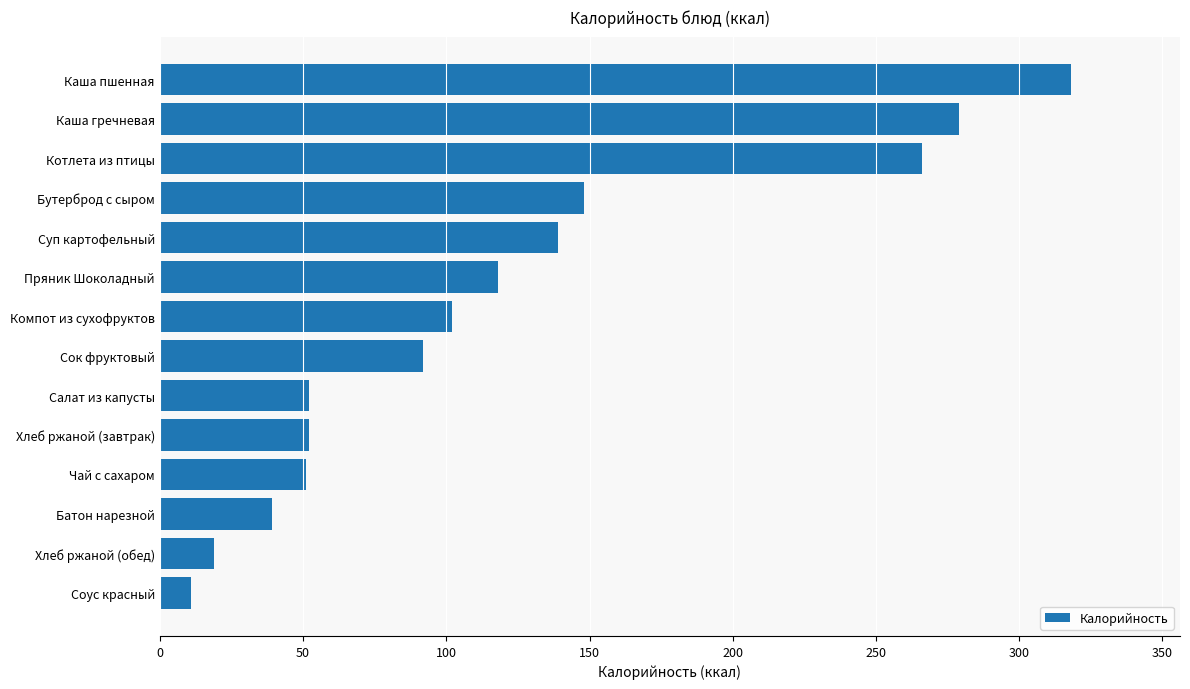

Is it true that the value at Каша пшенная is 318?

True